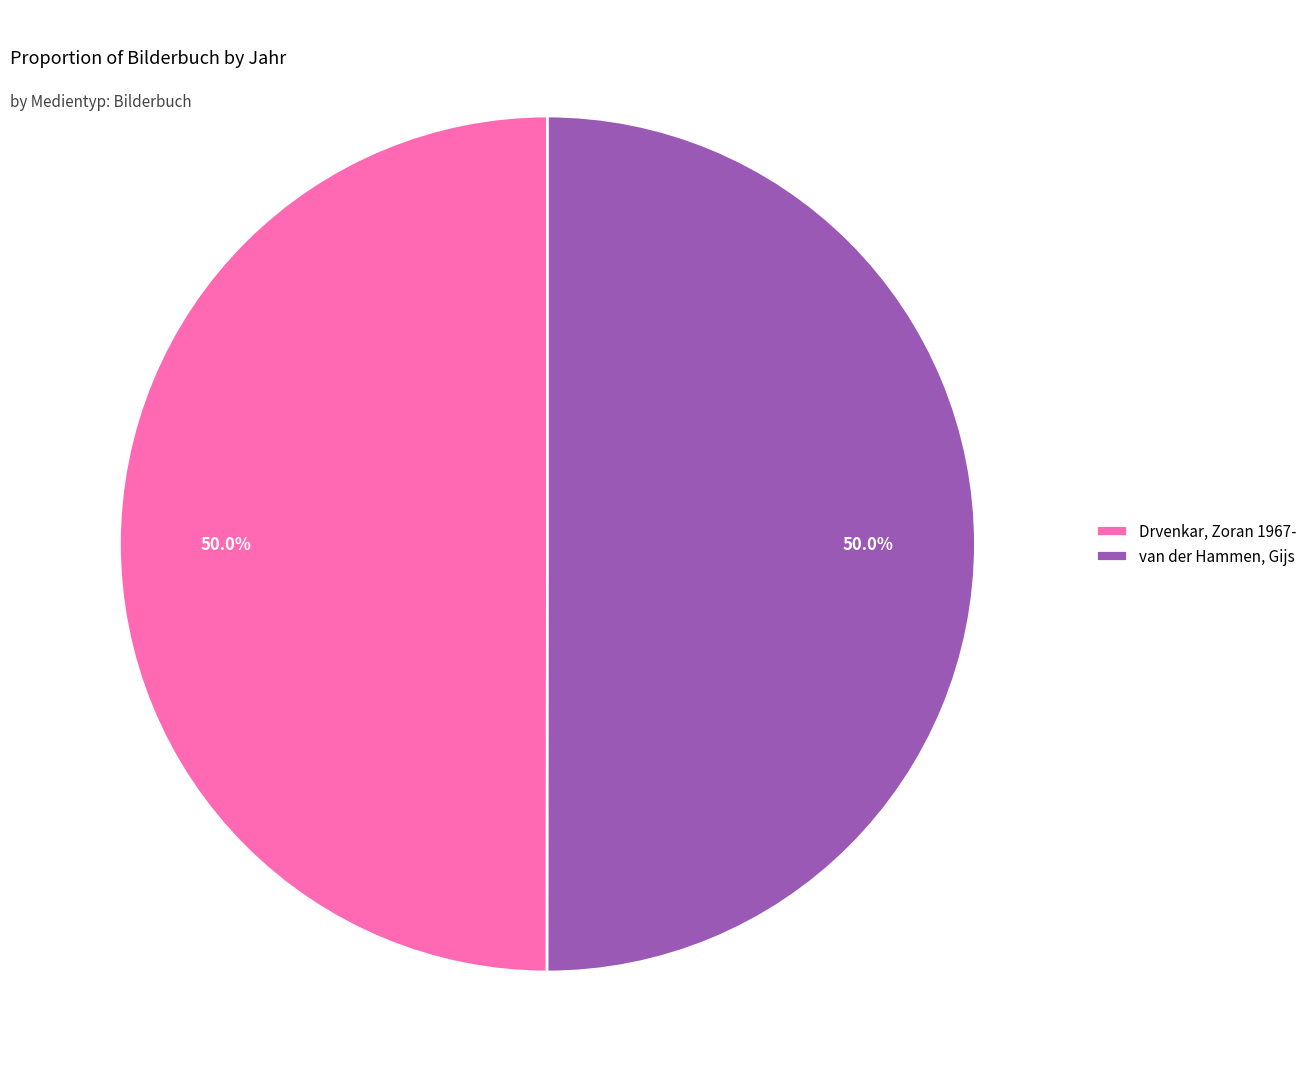

The van der Hammen, Gijs slice represents 50% of the pie. True or false?

True